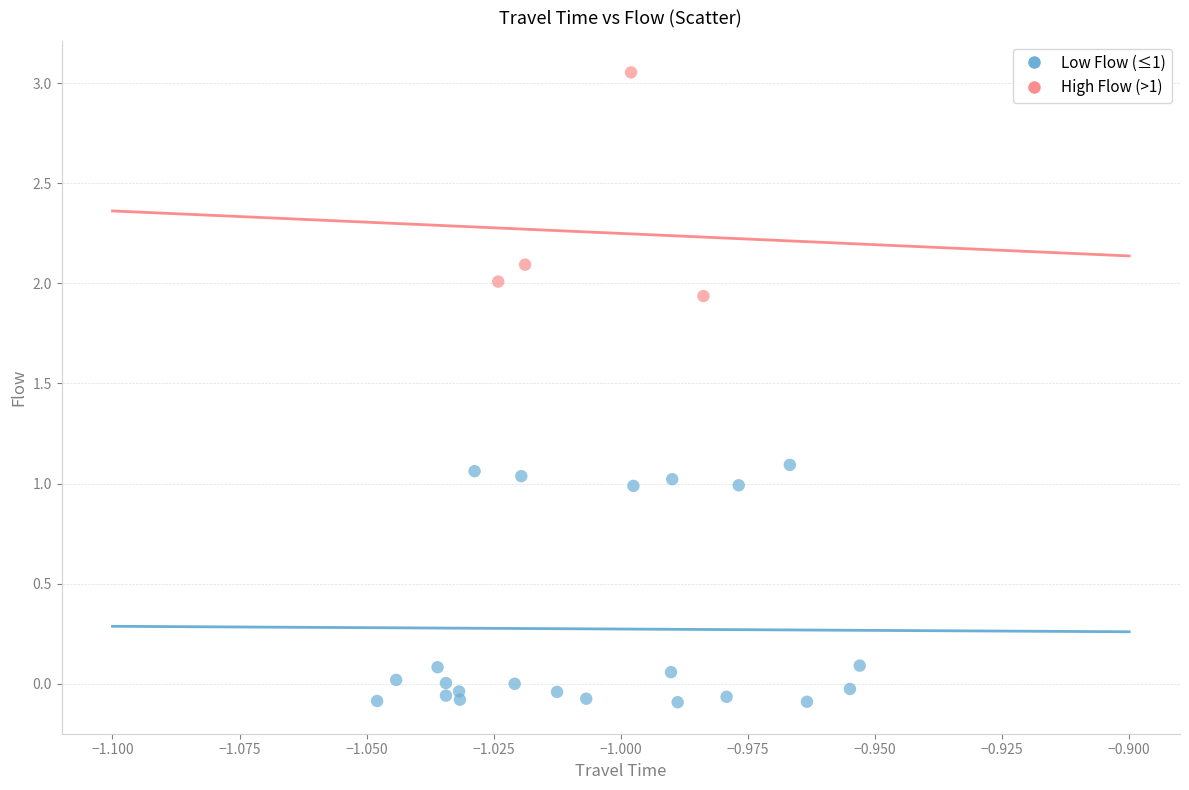

Which series contains the lowest Y value?

Low Flow (≤1)